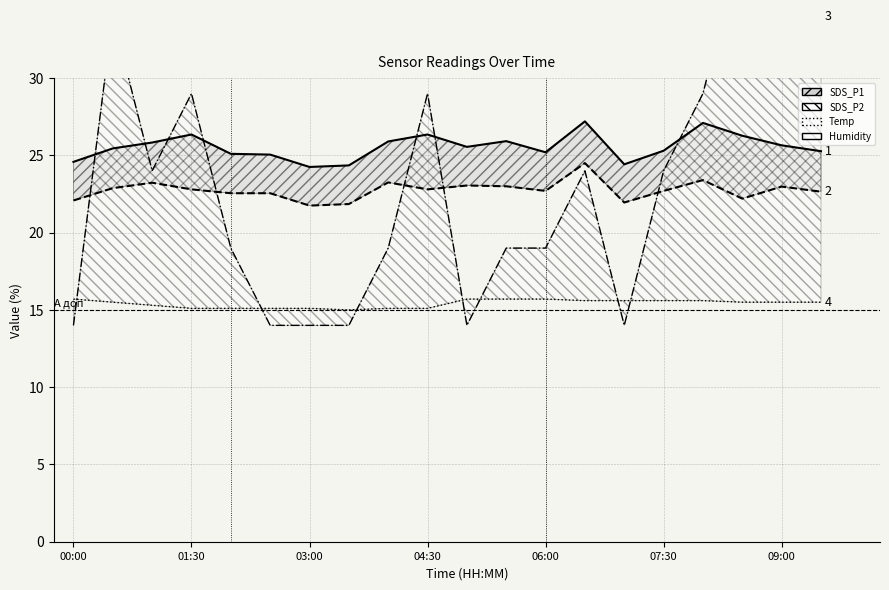

Is the value of SDS_P1 at 10 greater than the value of Temp at 12?

Yes